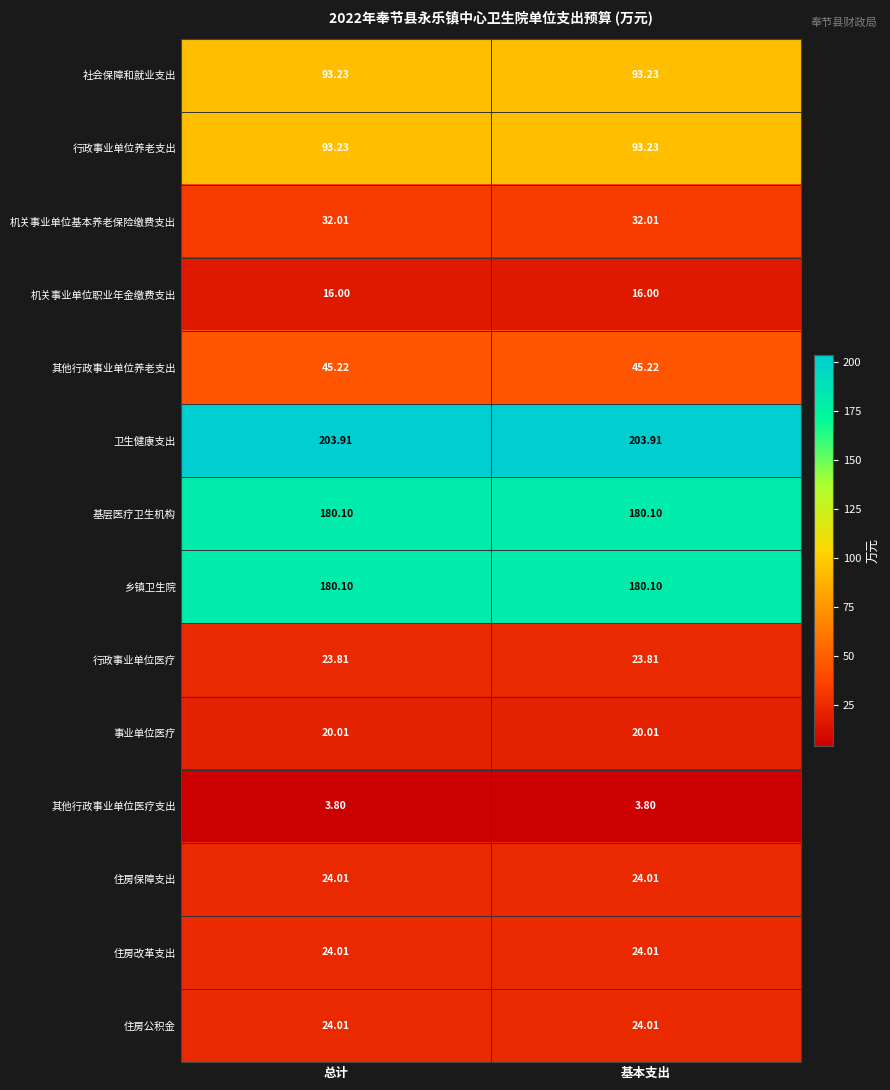

Which series has the largest total across all categories?

卫生健康支出